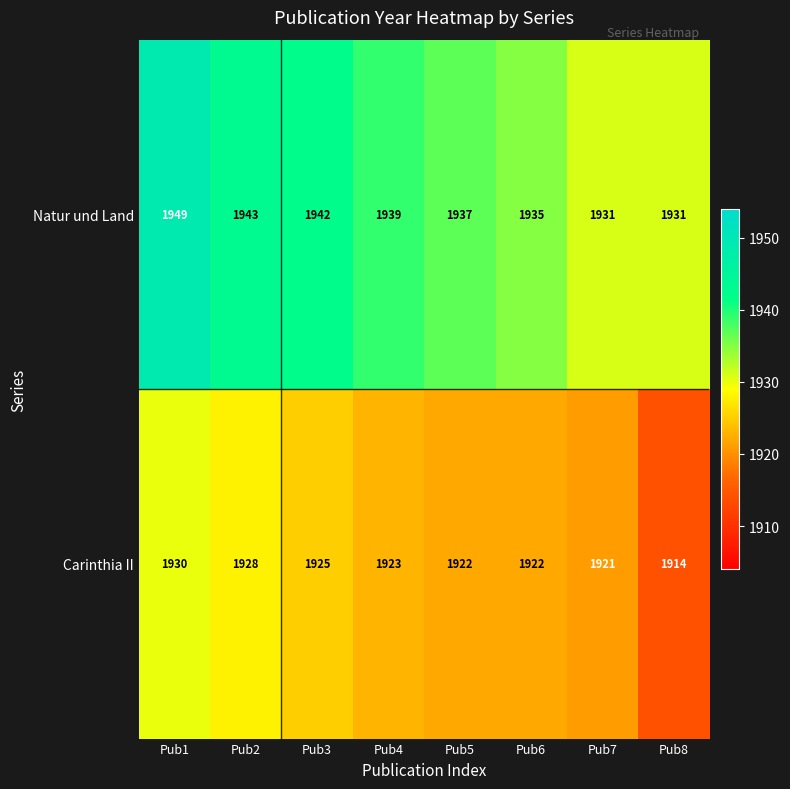

Between Pub2 and Pub3, which series saw the biggest shift?

Carinthia II